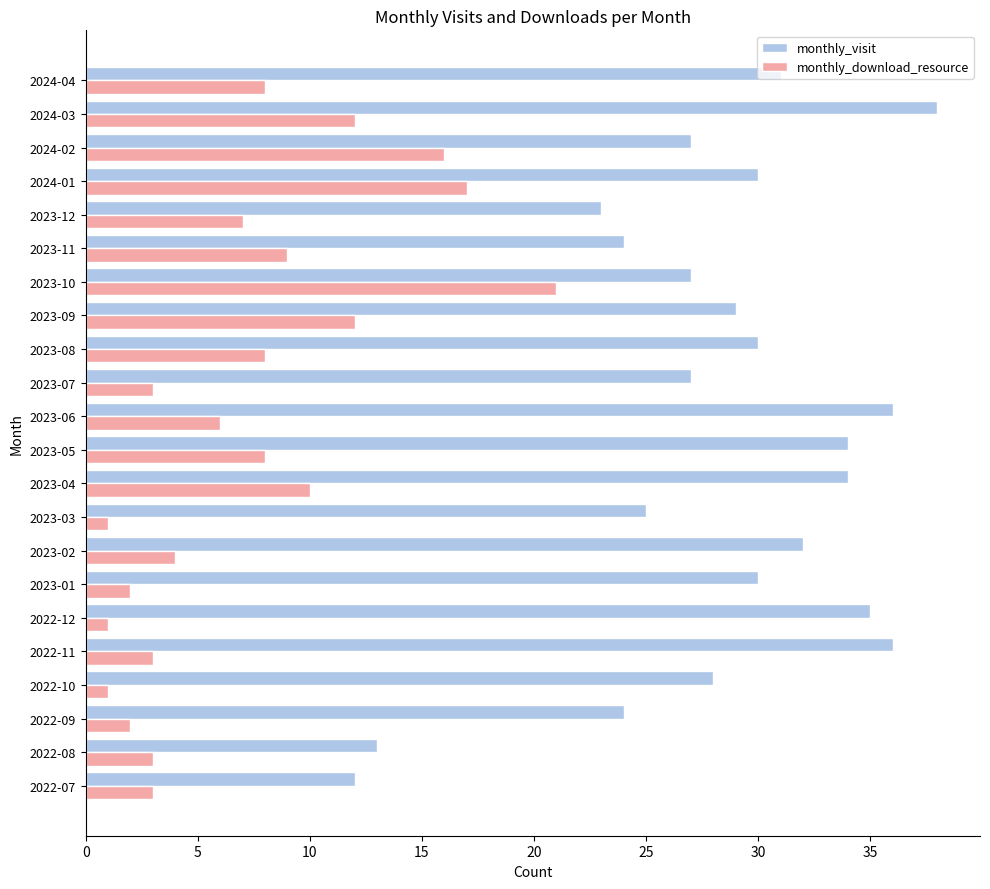

What is the spread (max minus min) of values at 2023-09?

17